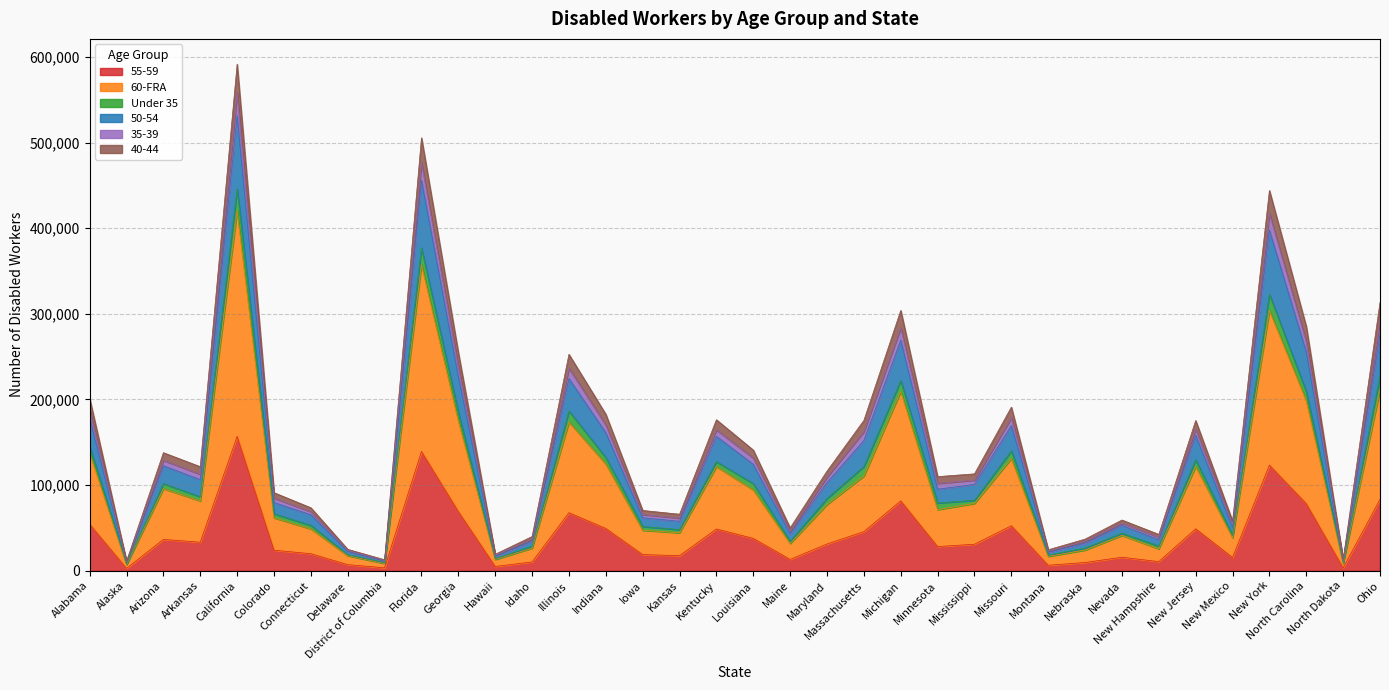

Rank the categories by 40-44 value from lowest to highest.

Alaska, North Dakota, District of Columbia, Hawaii, Montana, Delaware, Nebraska, Idaho, New Hampshire, Maine, New Mexico, Nevada, Kansas, Iowa, Connecticut, Colorado, Minnesota, Mississippi, Maryland, Arkansas, Arizona, Louisiana, Massachusetts, Kentucky, New Jersey, Indiana, Missouri, Alabama, Illinois, Georgia, North Carolina, Michigan, Ohio, New York, Florida, California